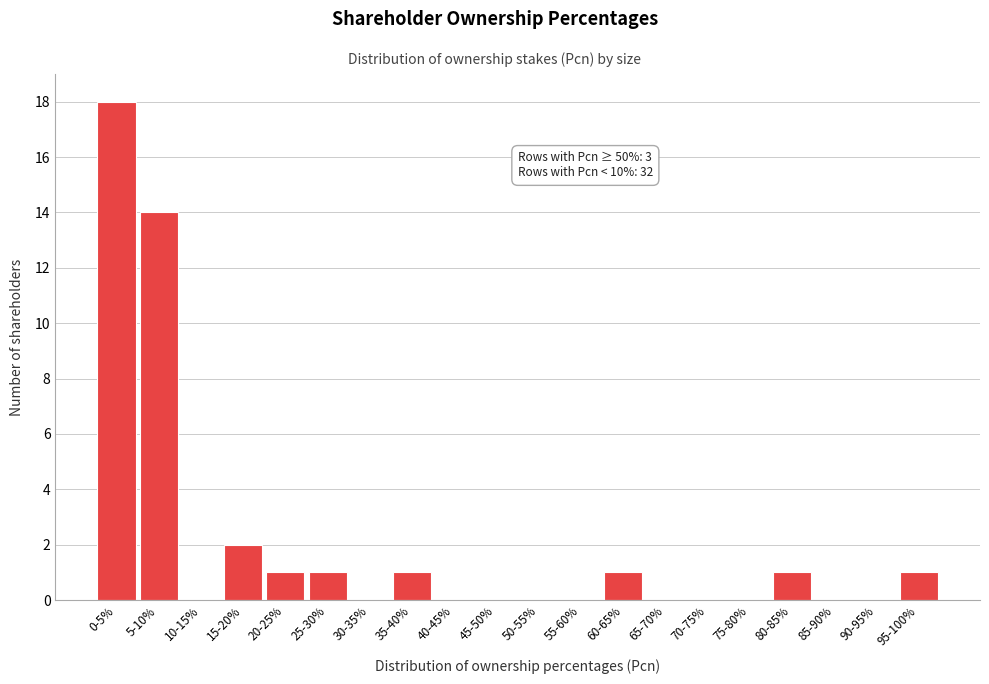

Reading left to right, transcribe all the data shown in this chart.

0-5%=18	5-10%=14	10-15%=0	15-20%=2	20-25%=1	25-30%=1	30-35%=0	35-40%=1	40-45%=0	45-50%=0	50-55%=0	55-60%=0	60-65%=1	65-70%=0	70-75%=0	75-80%=0	80-85%=1	85-90%=0	90-95%=0	95-100%=1